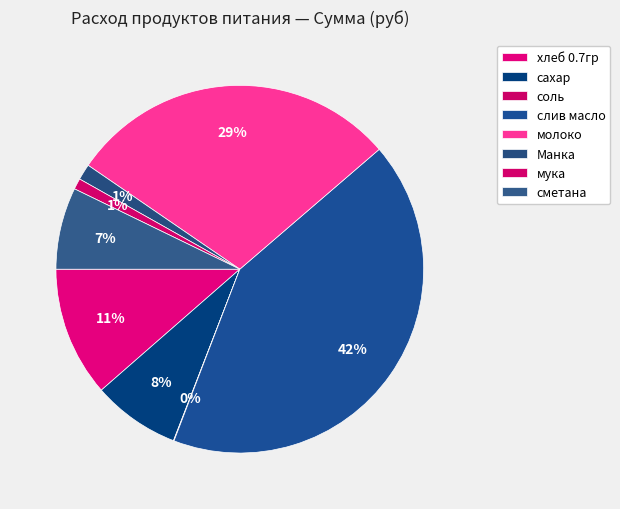

How many segments does this pie chart have?

8